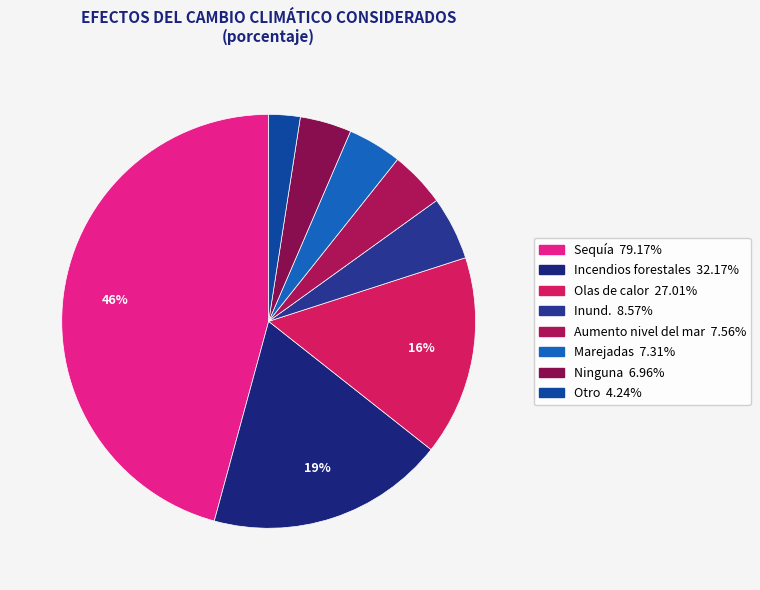

To the nearest percent, what is the average slice percentage?

12%